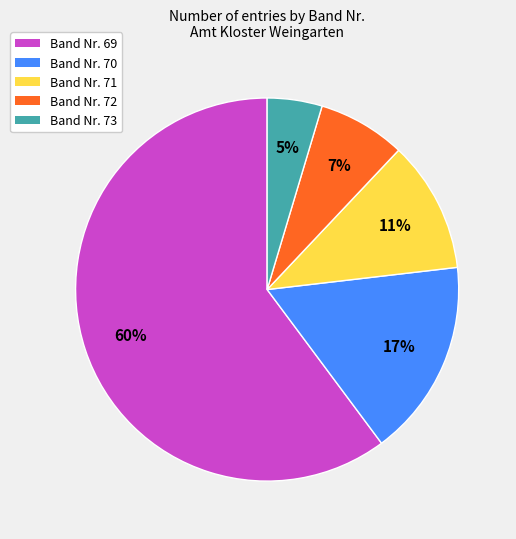

How many slices are in this pie chart?

5